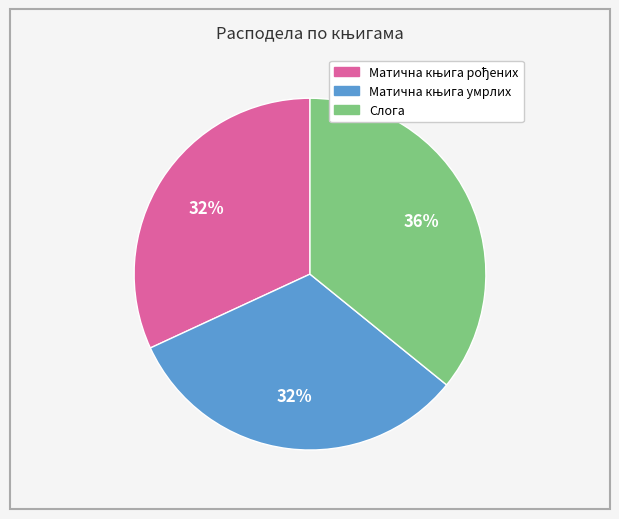

To the nearest percent, what portion does Слога represent?

36%